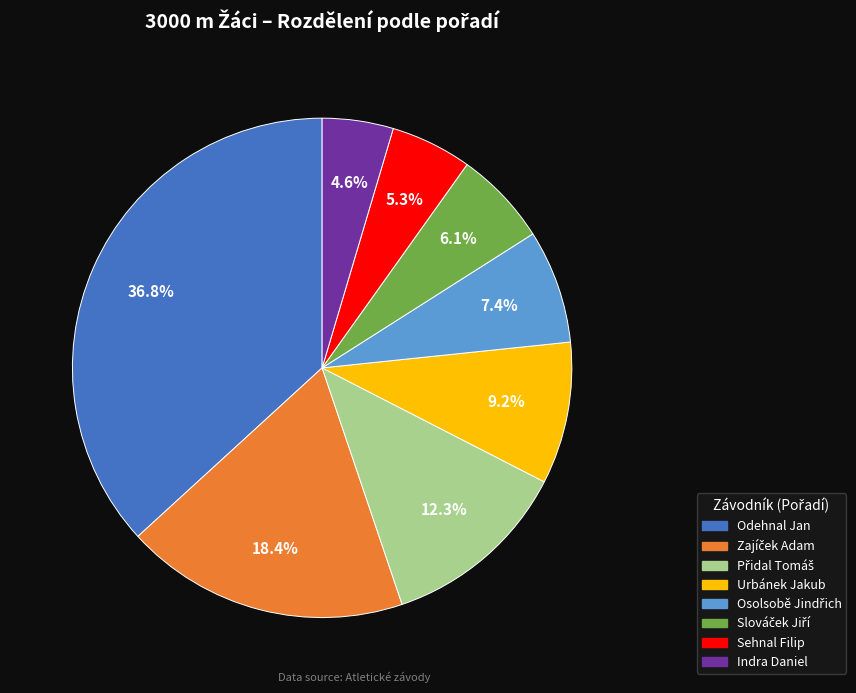

Combined, what portion of the pie is Urbánek Jakub and Indra Daniel?

13.8%